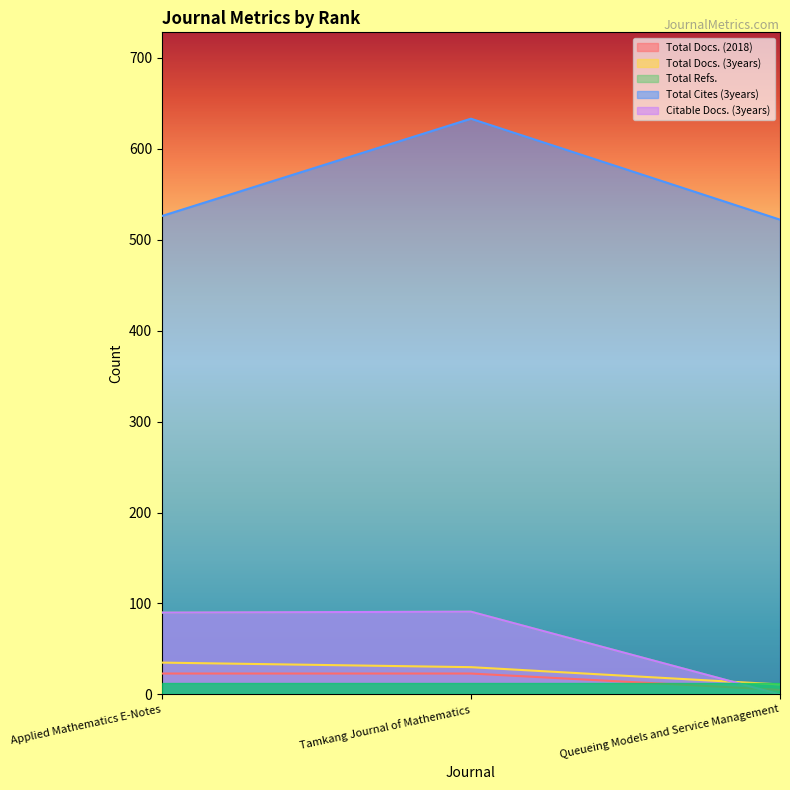

What position from the right is Tamkang Journal of Mathematics?

2